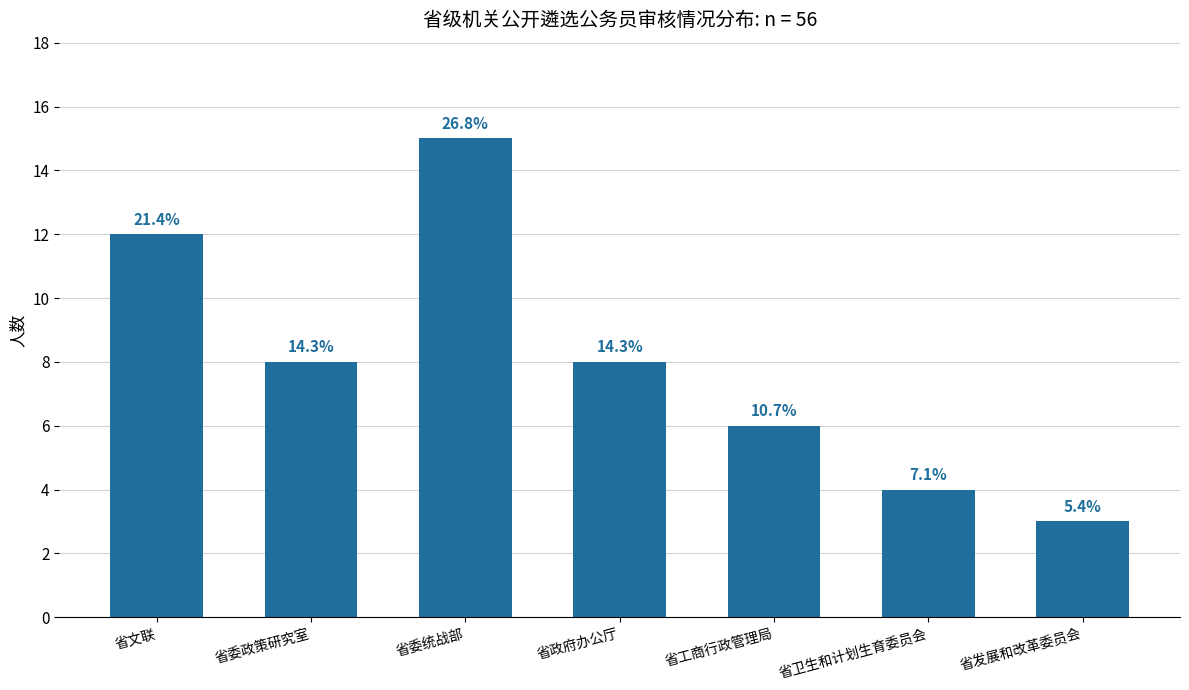

How many bars are there in total?

7